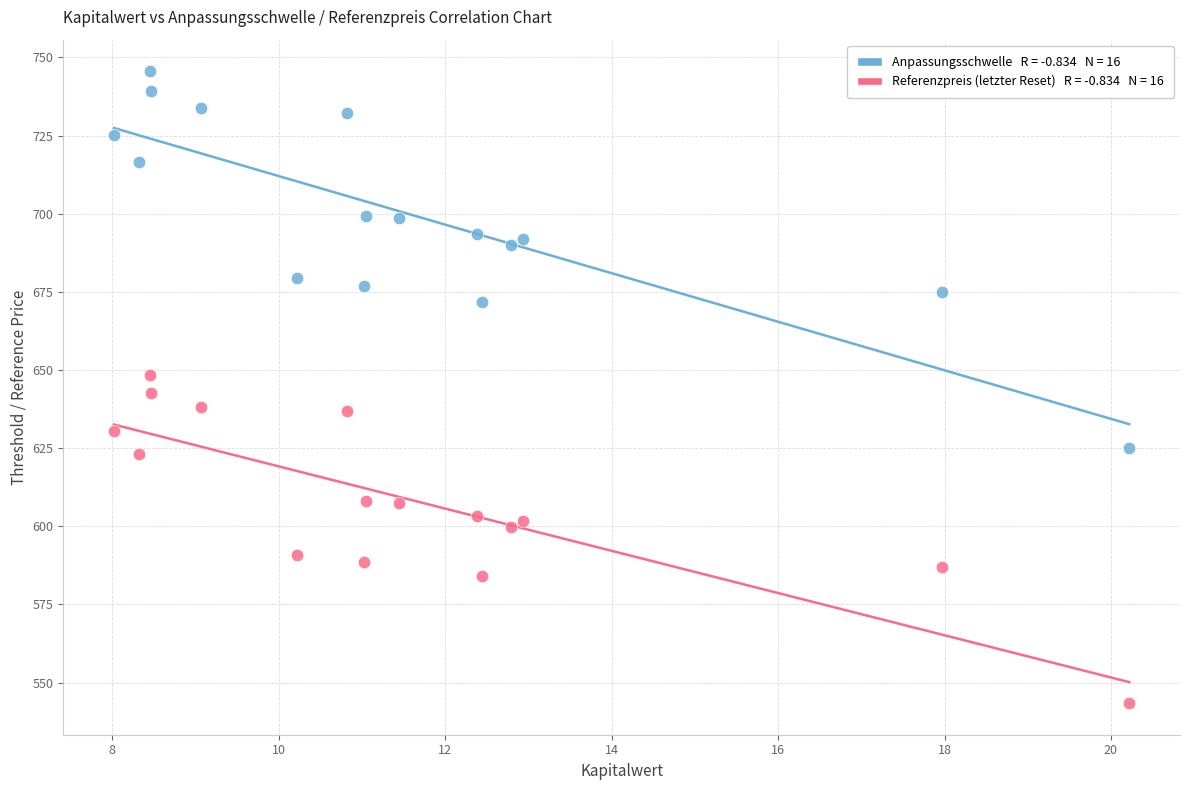

Across all data points, what is the range of Y values (max minus min)?

202.2